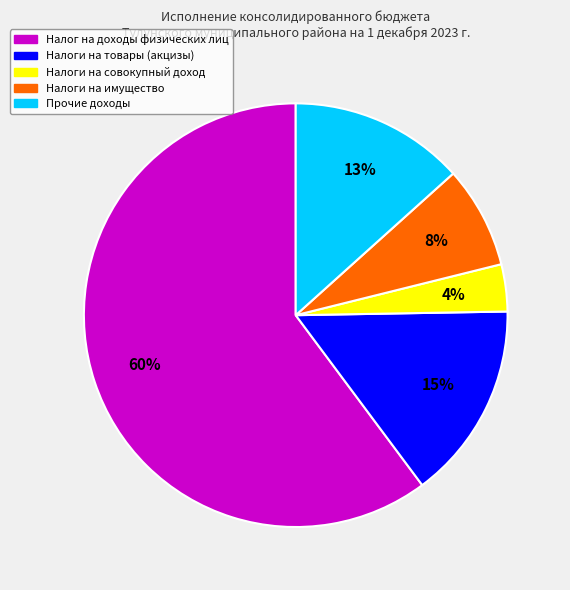

Count the number of slices in the pie.

5